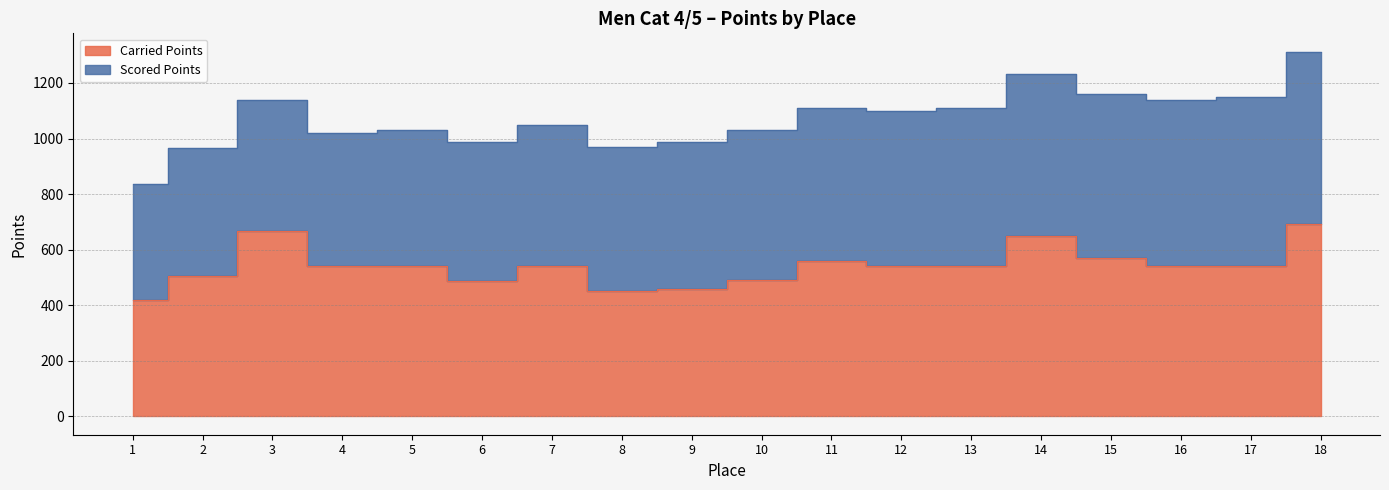

List the labels in order of value, largest first.

18, 3, 14, 15, 11, 4, 5, 7, 12, 13, 16, 17, 2, 10, 6, 9, 8, 1